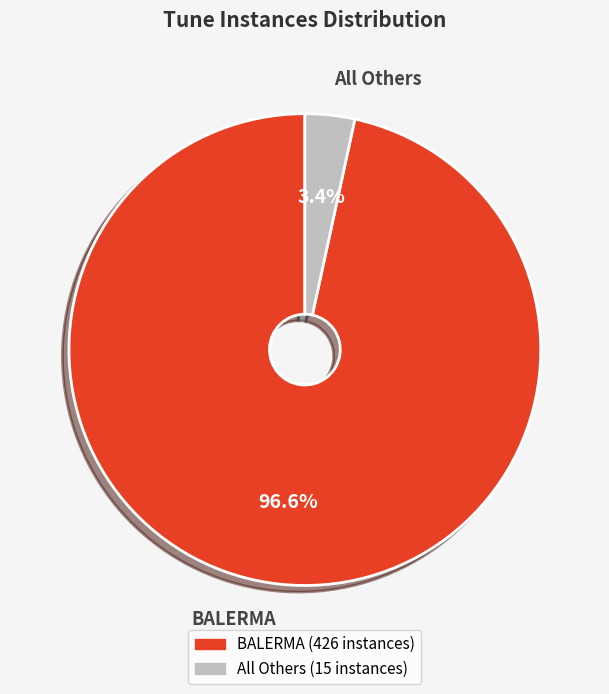

Which category has the smallest portion of the pie?

All Others